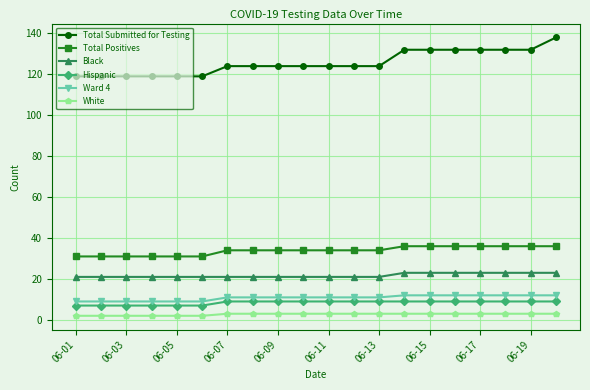

Which series has the largest total across all categories?

Total Submitted for Testing